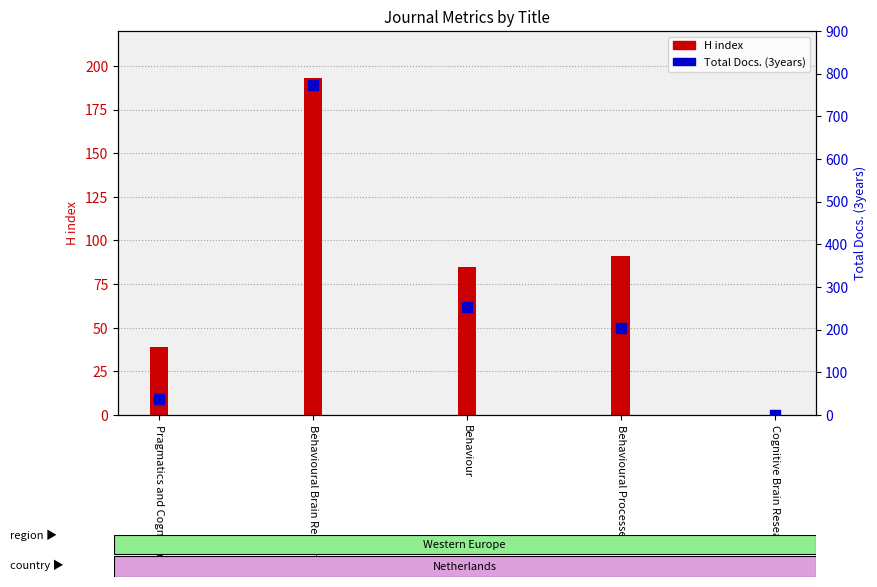

Between Pragmatics and Cognition and Behaviour, which is larger?

Behaviour